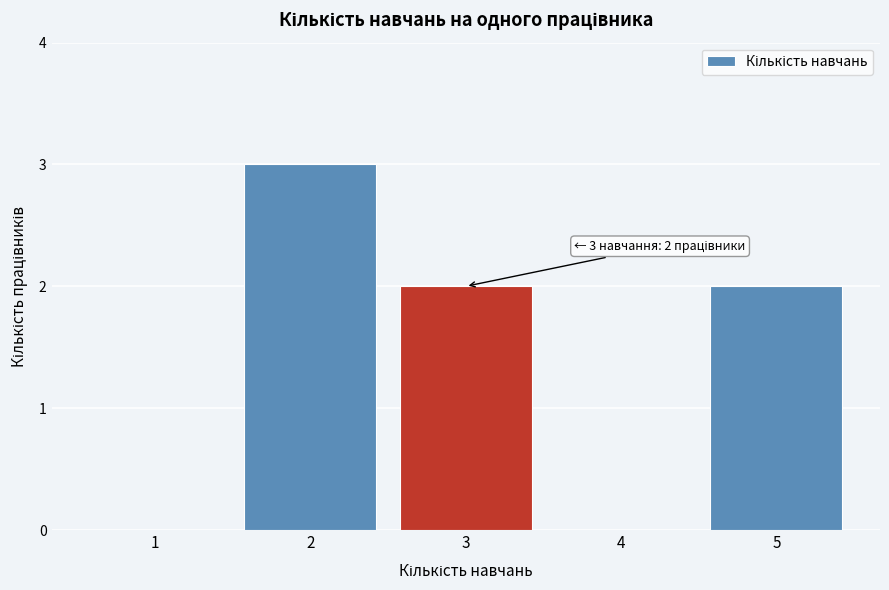

Over which range of the x-axis is the bar tallest?

1.5 to 2.5